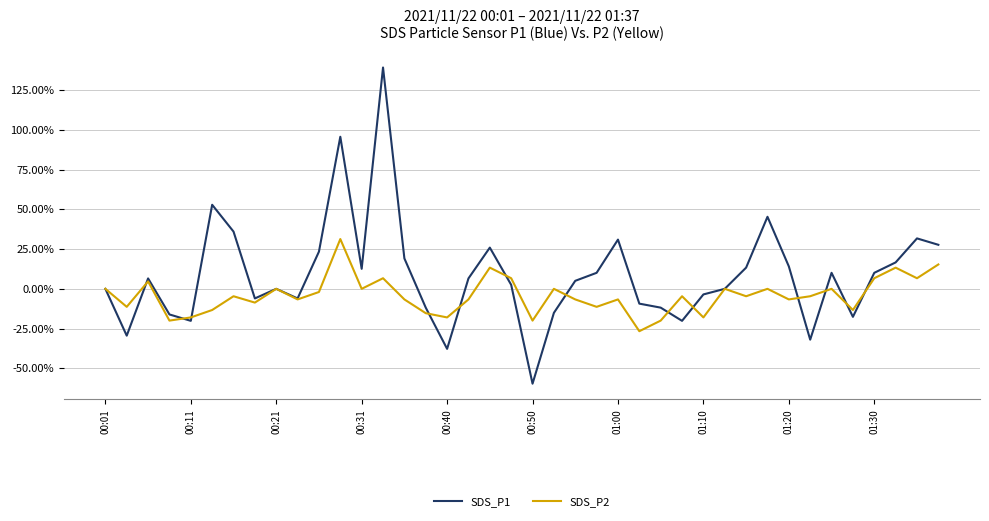

List the series in order of their overall mean, lowest first.

SDS_P2, SDS_P1